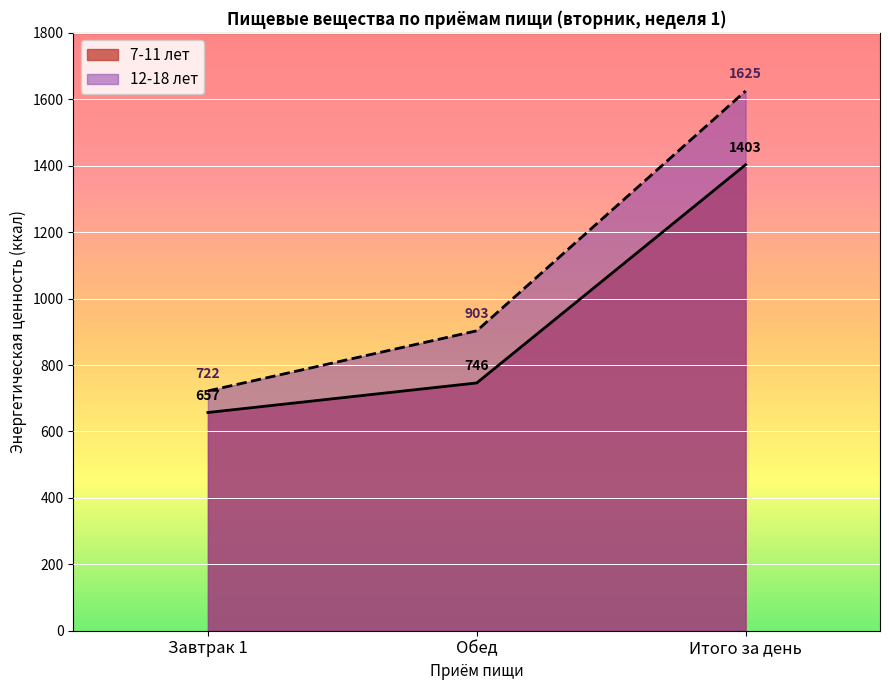

How many lines are shown in the chart?

2